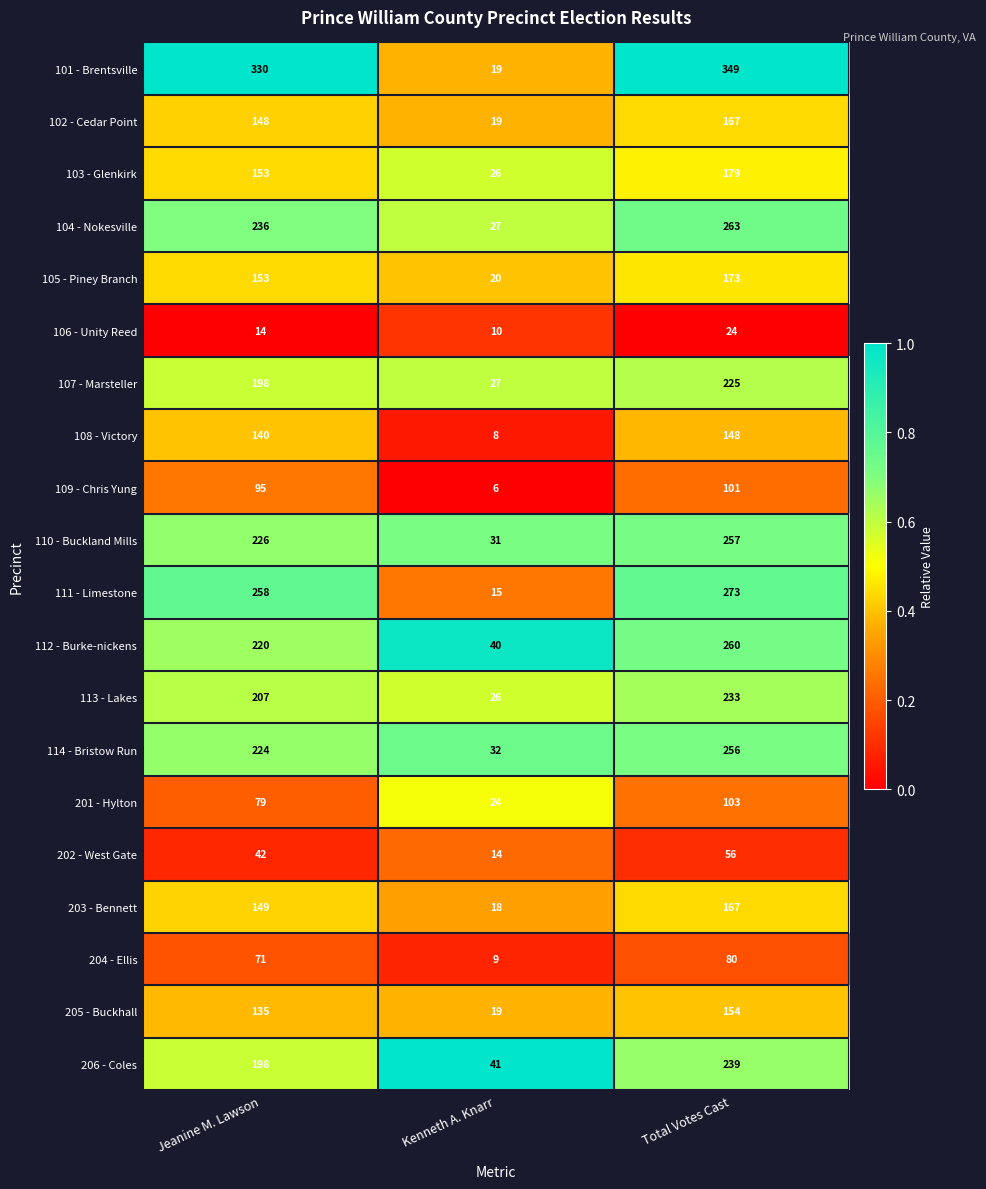

Is the value of 104 - Nokesville at Total Votes Cast greater than the value of 205 - Buckhall at Total Votes Cast?

Yes